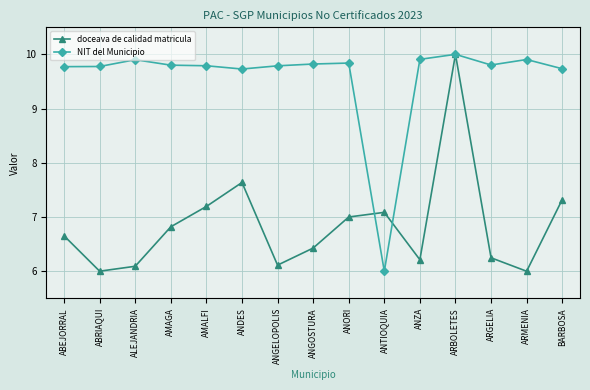

True or false: NIT del Municipio has more than 2 interior local peaks.

True